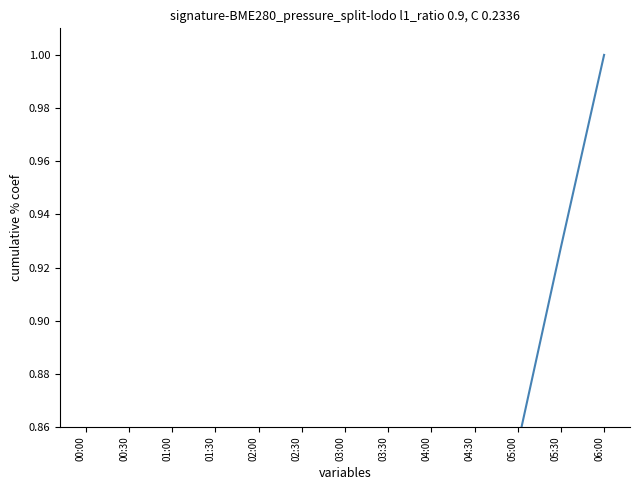

True or false: the data shows 1.5 at 06:00.

False